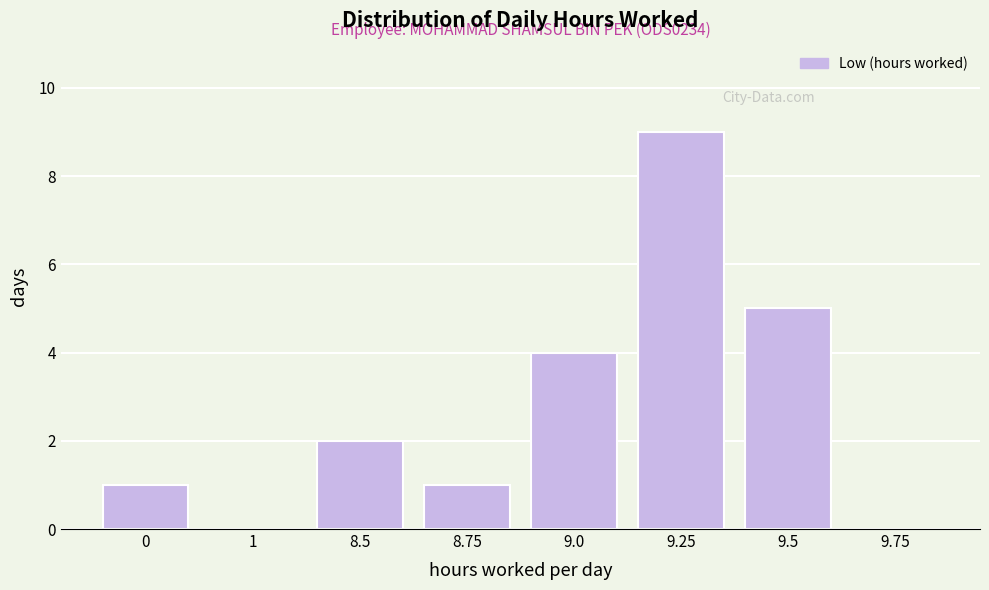

Reading right to left, transcribe all the data shown in this chart.

9.75=0	9.5=5	9.25=9	9.0=4	8.75=1	8.5=2	1=0	0=1